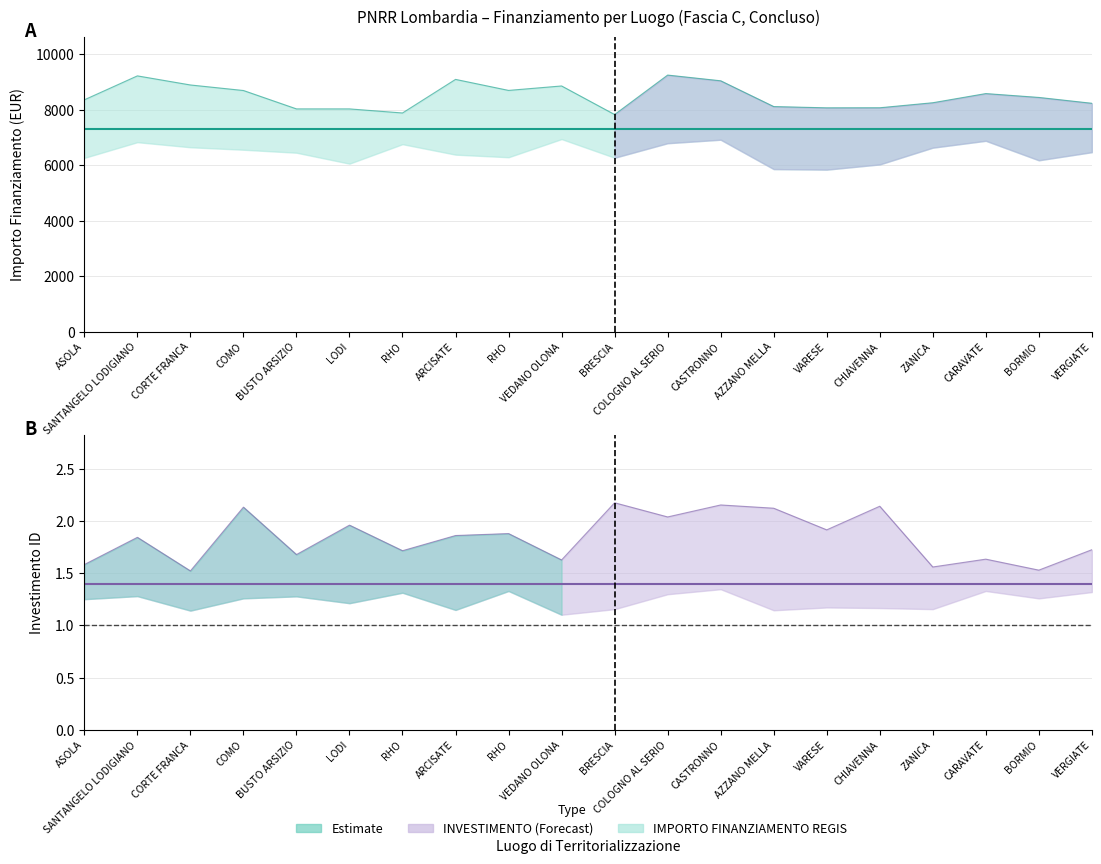

Is it true that IMPORTO FINANZIAMENTO REGIS equals 4958.5 at ASOLA?

False